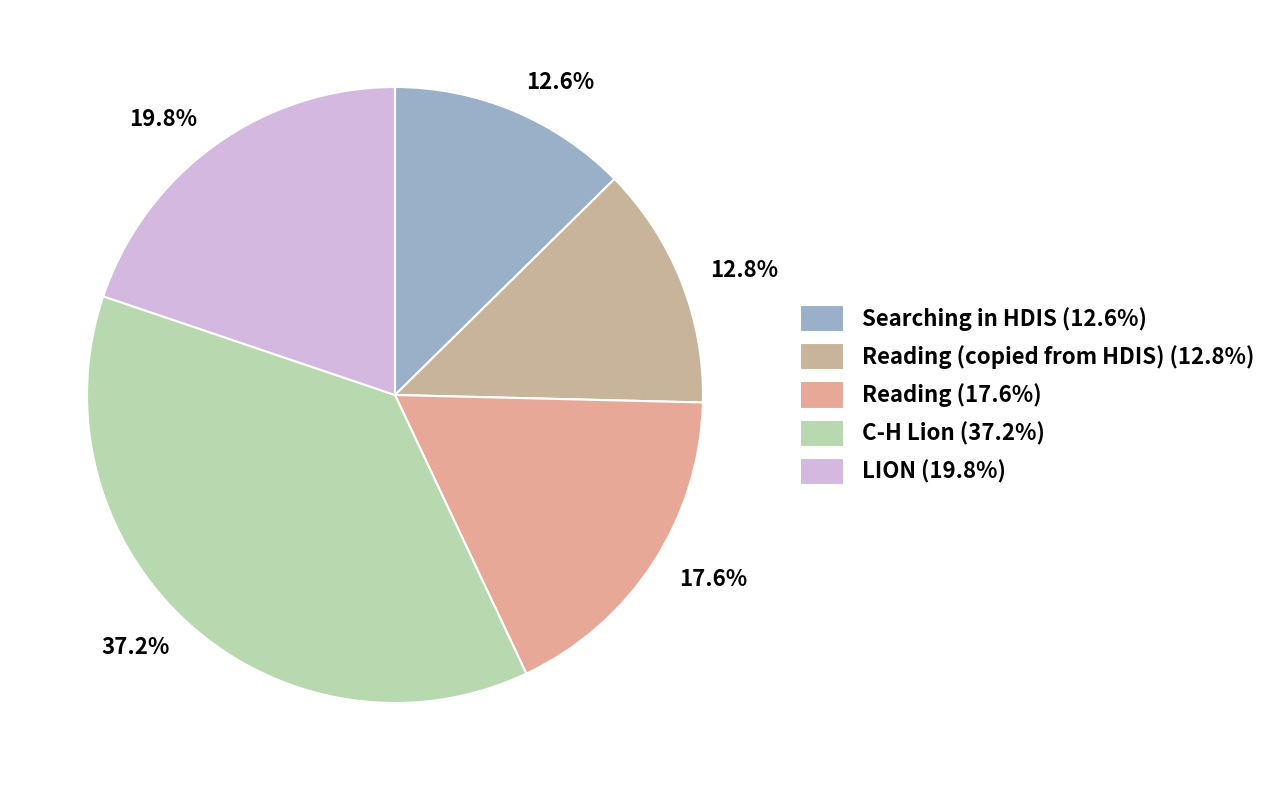

How many slices are in this pie chart?

5